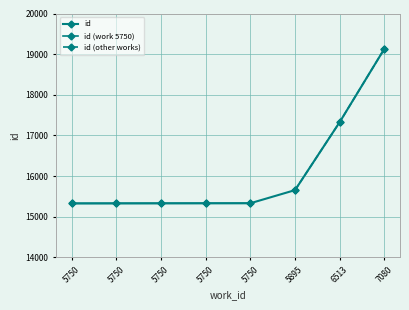

Where does the data first go above 15330?

5895